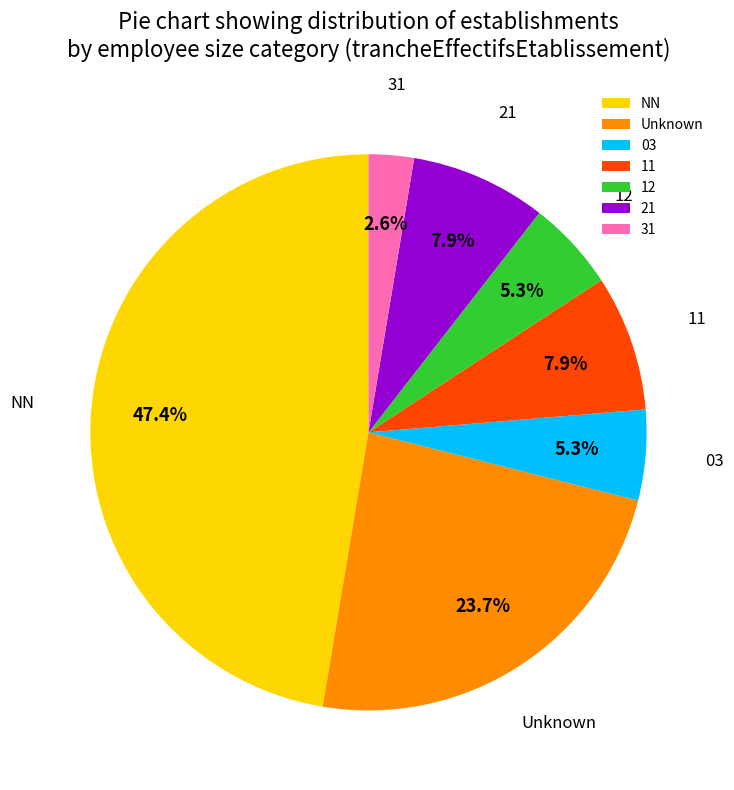

How many segments does this pie chart have?

7